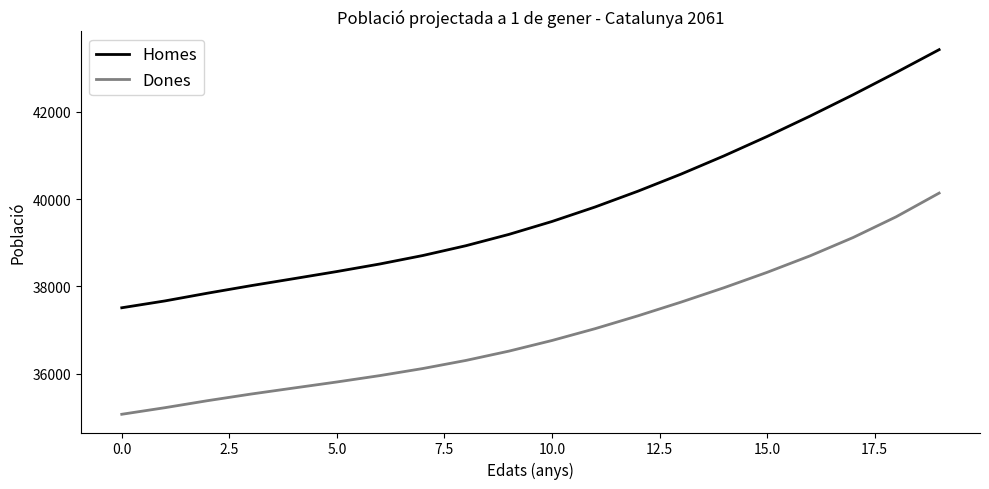

True or false: Homes and Dones cross at least once.

False